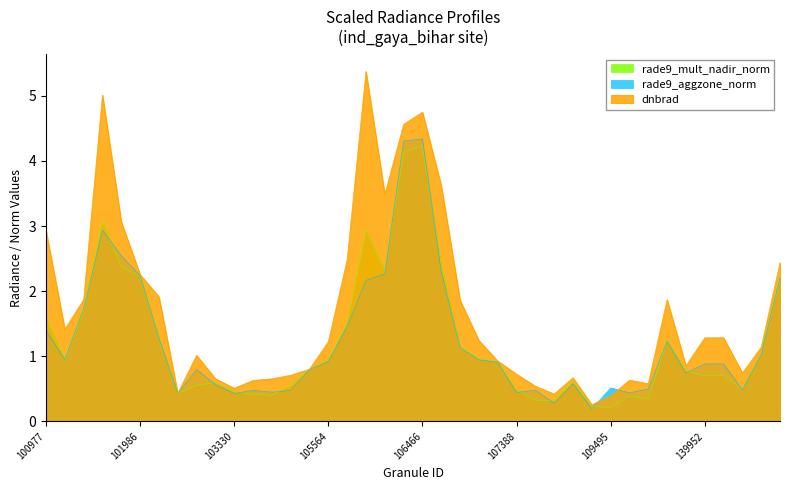

True or false: rade9_mult_nadir_norm has a value of 3.1 at 101858.

False